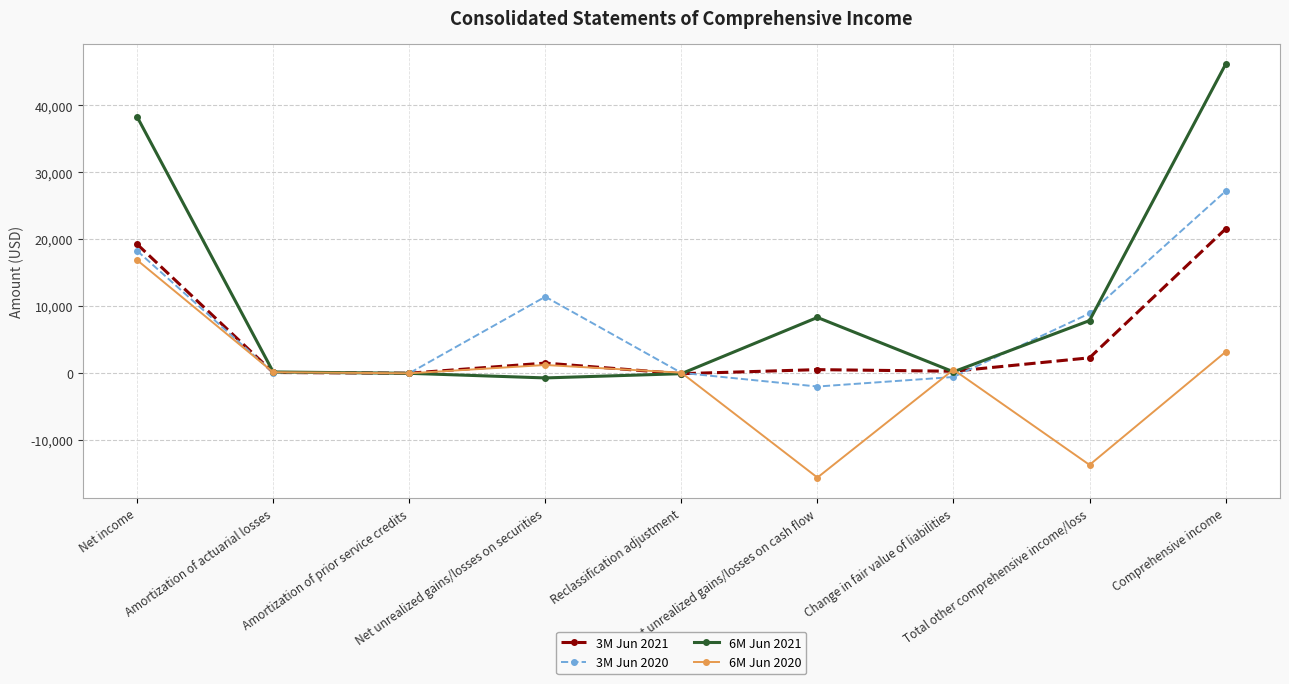

Which series has the largest range (max minus min)?

6M Jun 2021